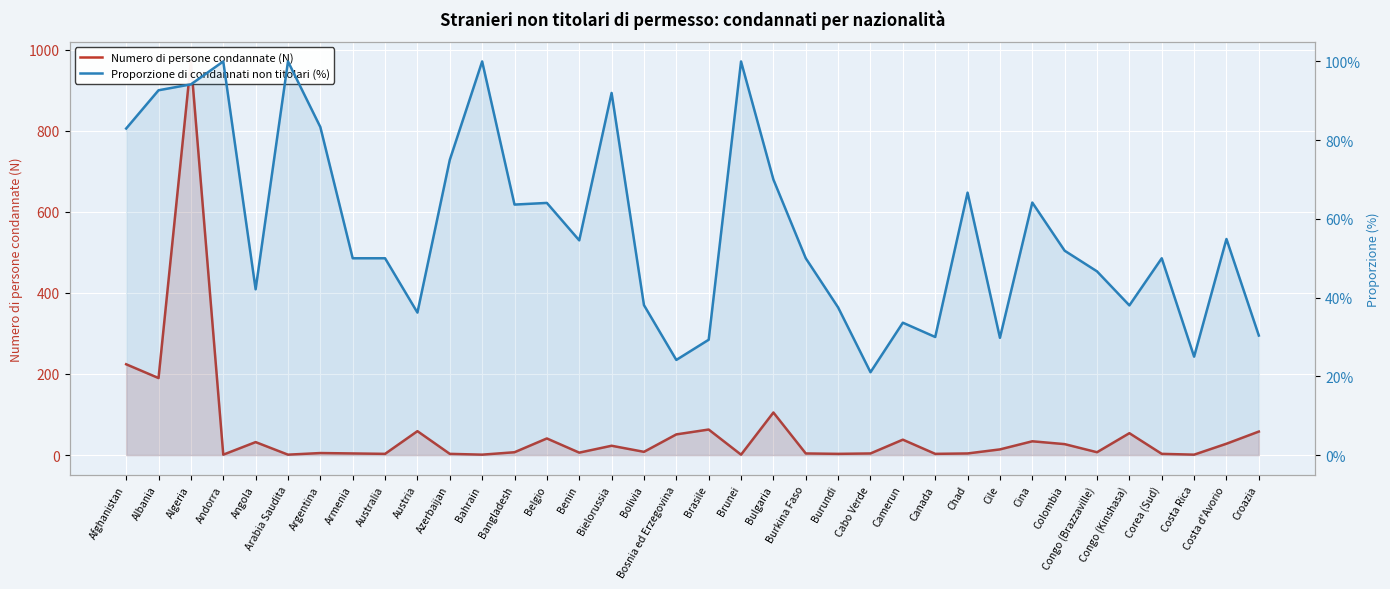

Is it true that Proporzione di condannati non titolari (%) equals 50.0 at Corea (Sud)?

True